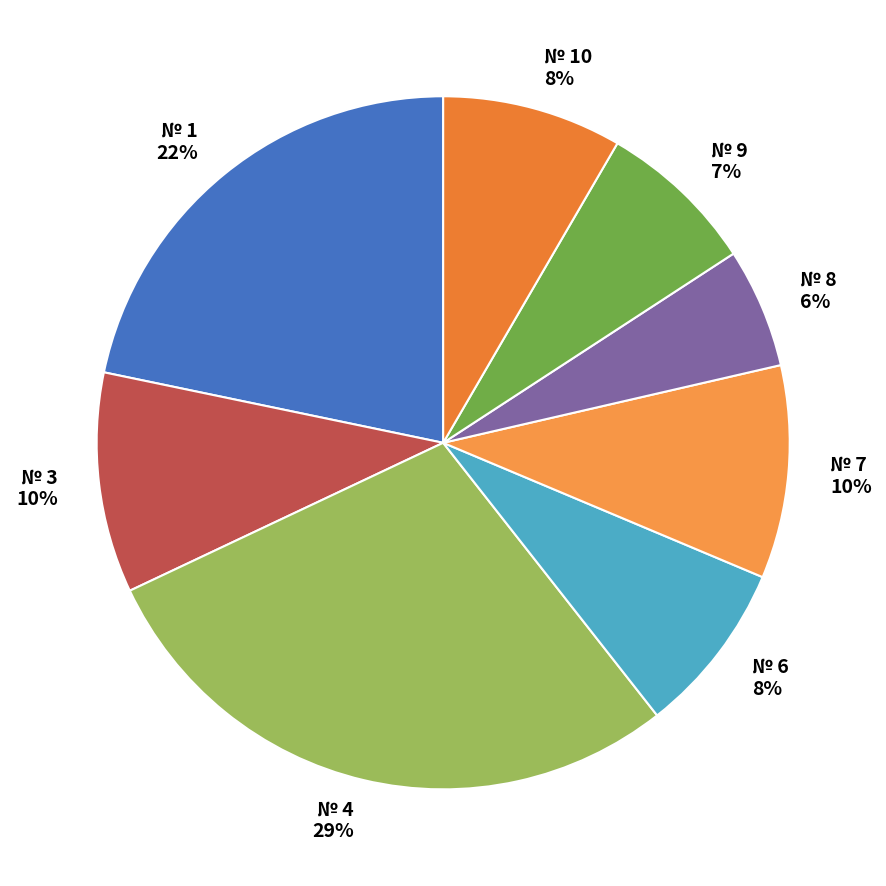

Does any single category account for the majority?

No